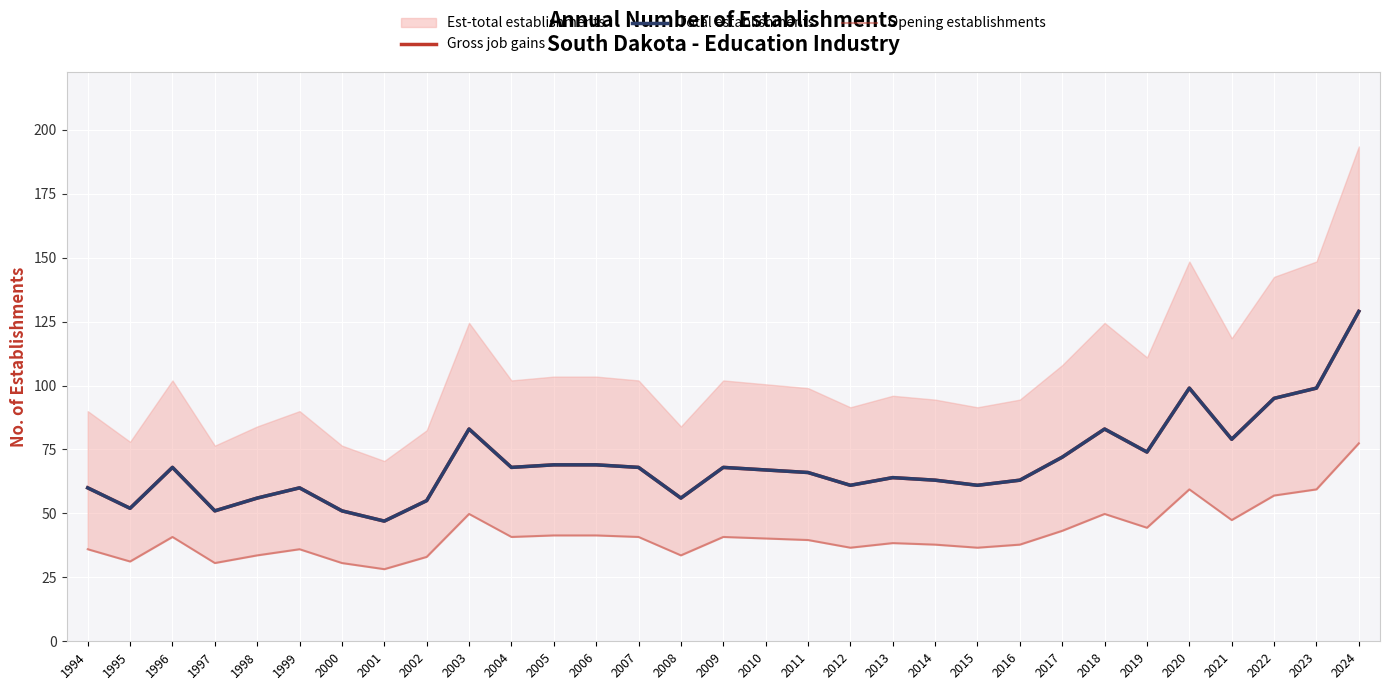

What is the difference between the highest and lowest values at 2017?

28.8